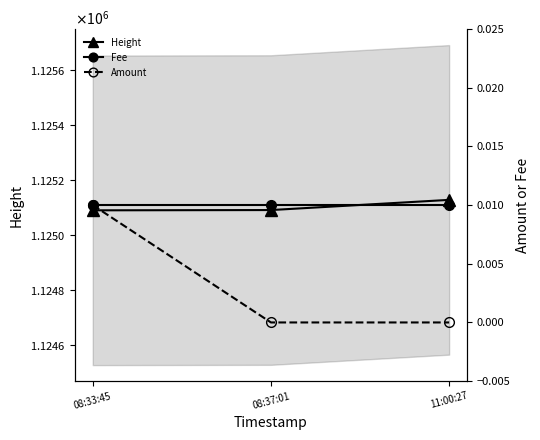

What is the difference between the highest and lowest values at 11:00:27?

1125129.0